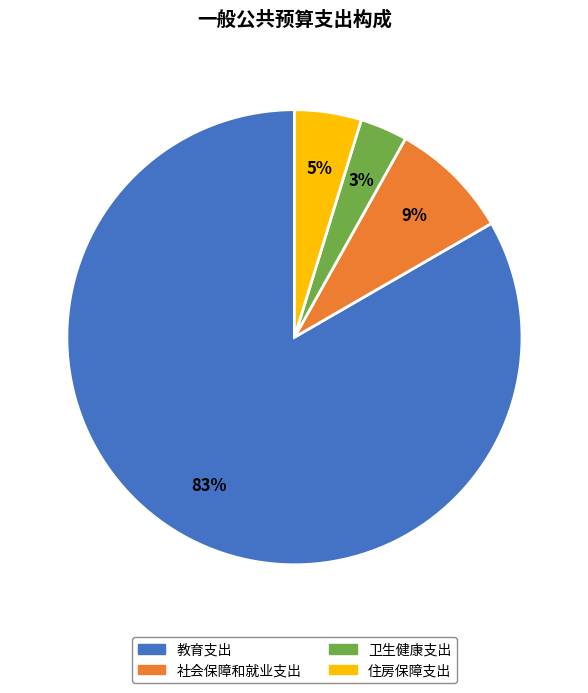

What percentage is the 住房保障支出 slice, to the nearest percent?

5%